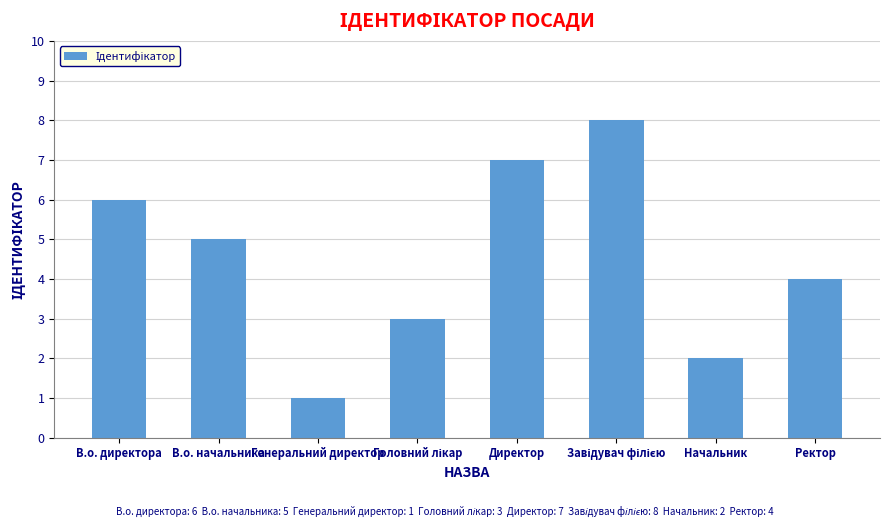

Is it true that the value at Ректор is 7?

False